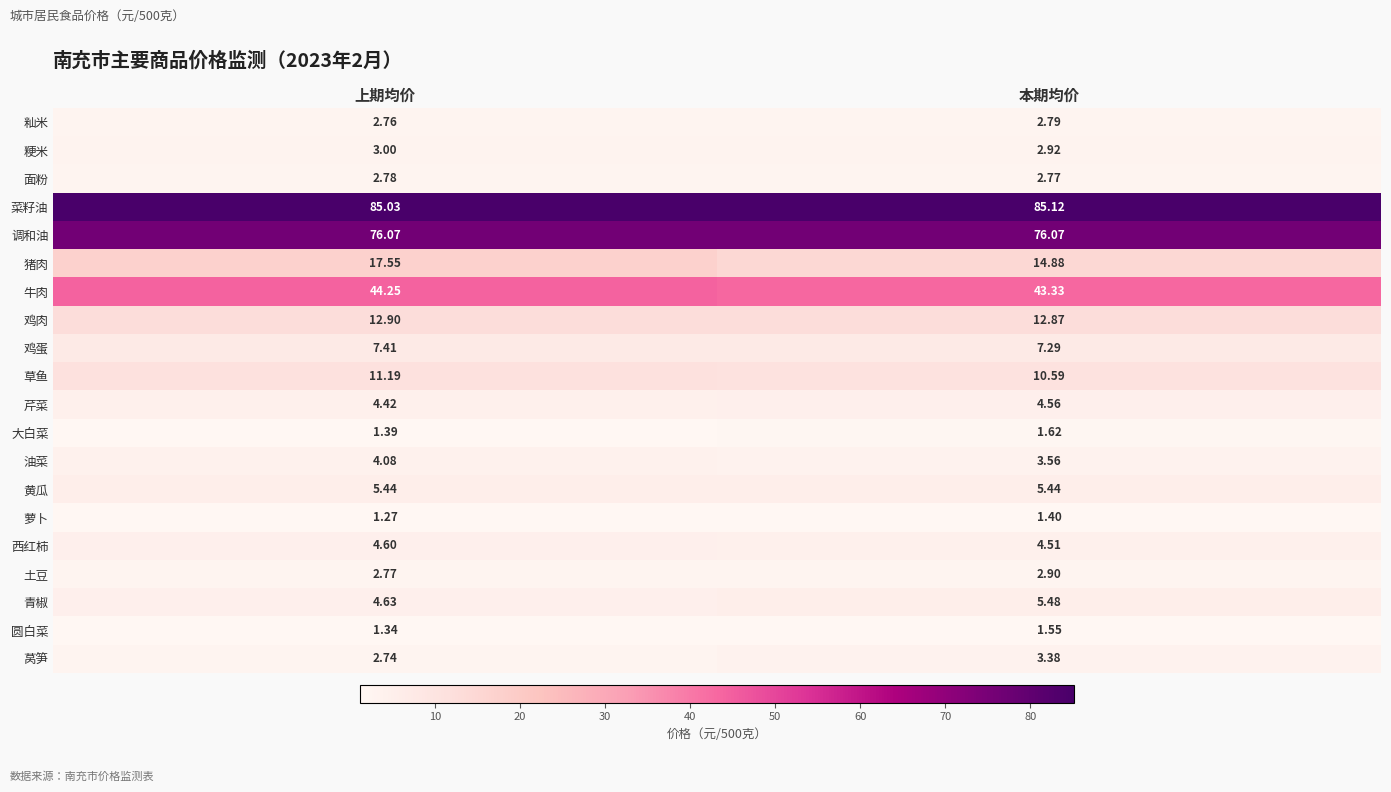

How many distinct data groups are displayed?

20